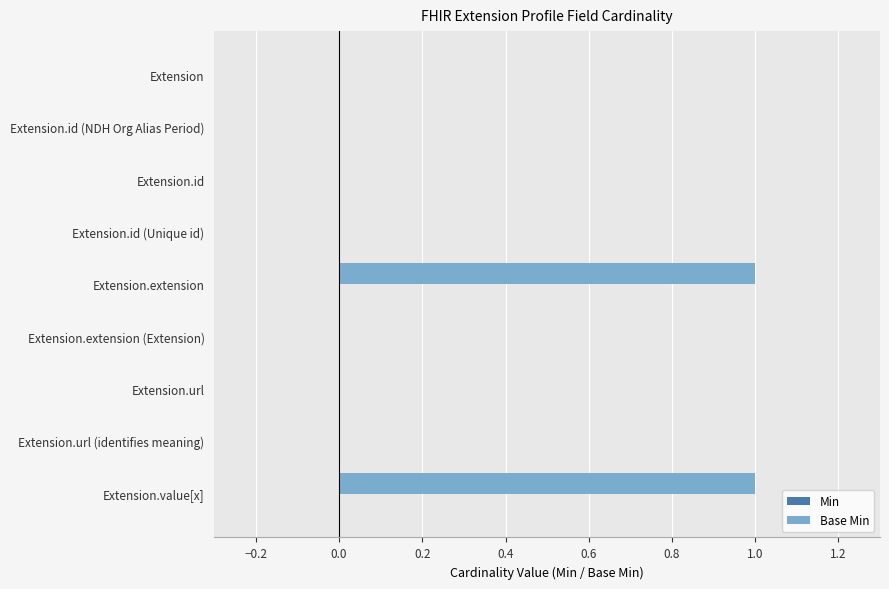

Is it true that the value at Extension.extension is 0?

False